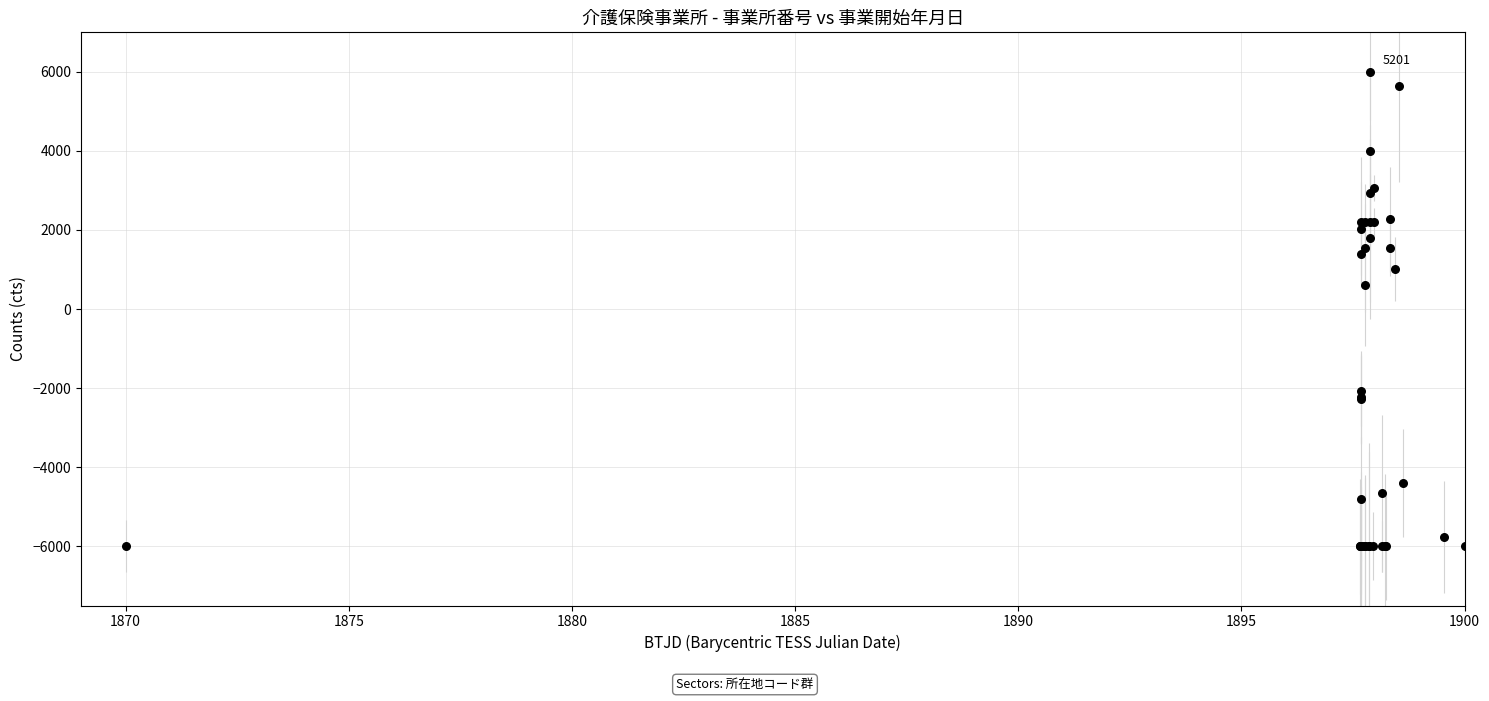

What Y value in the scatter plot is closest to 0?

599.0